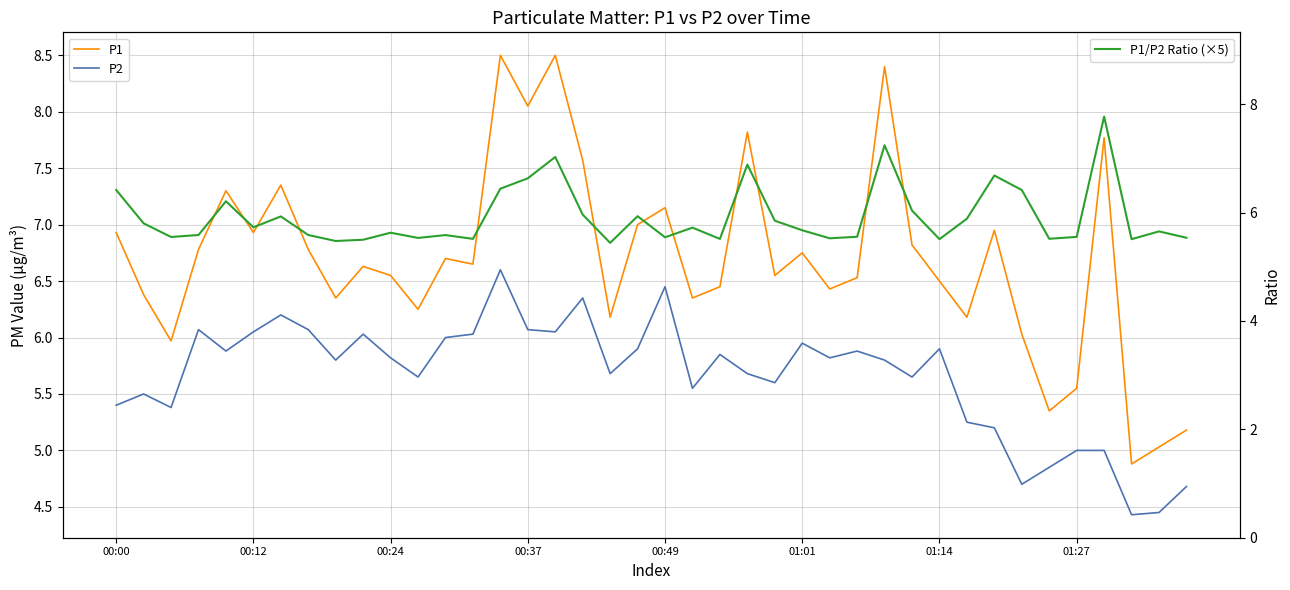

True or false: P1 has a value of 8.5 at 14.

True